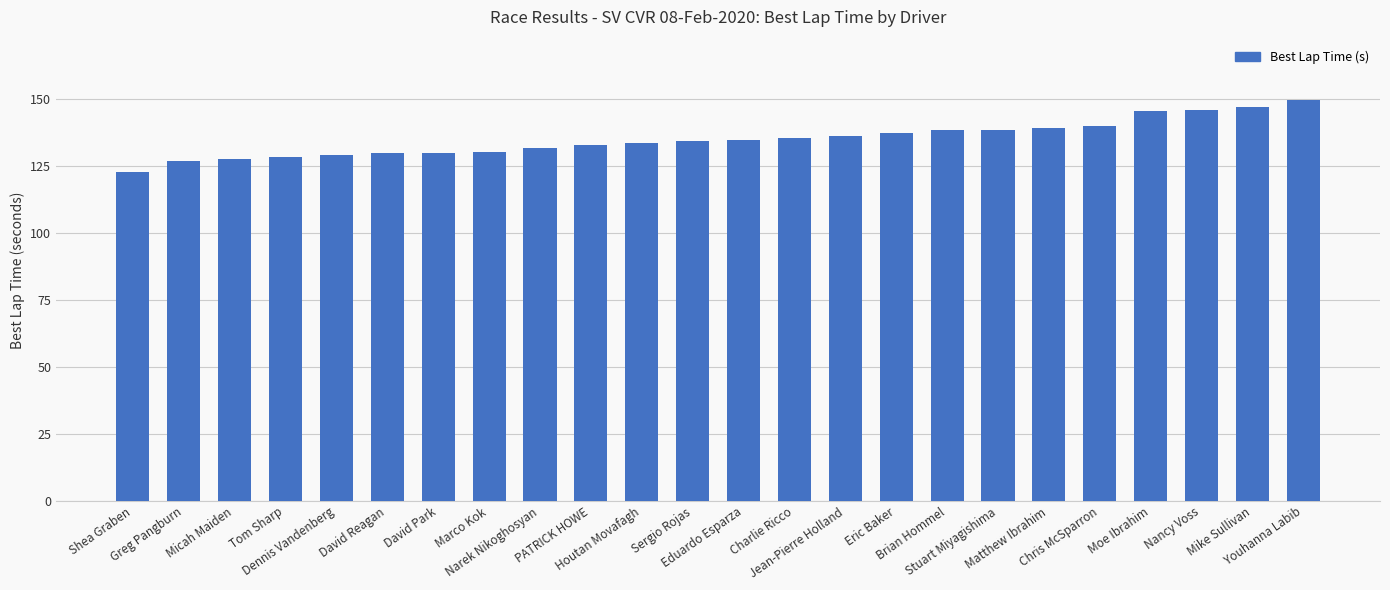

Read the value at Shea Graben.

122.7